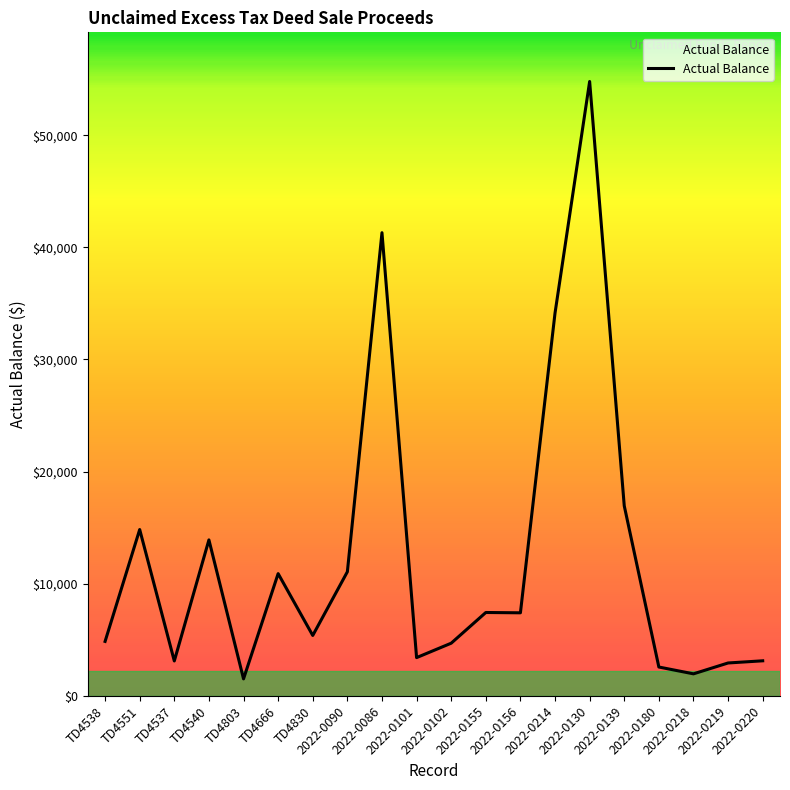

At which category does the chart reach its peak across all series?

2022-0130